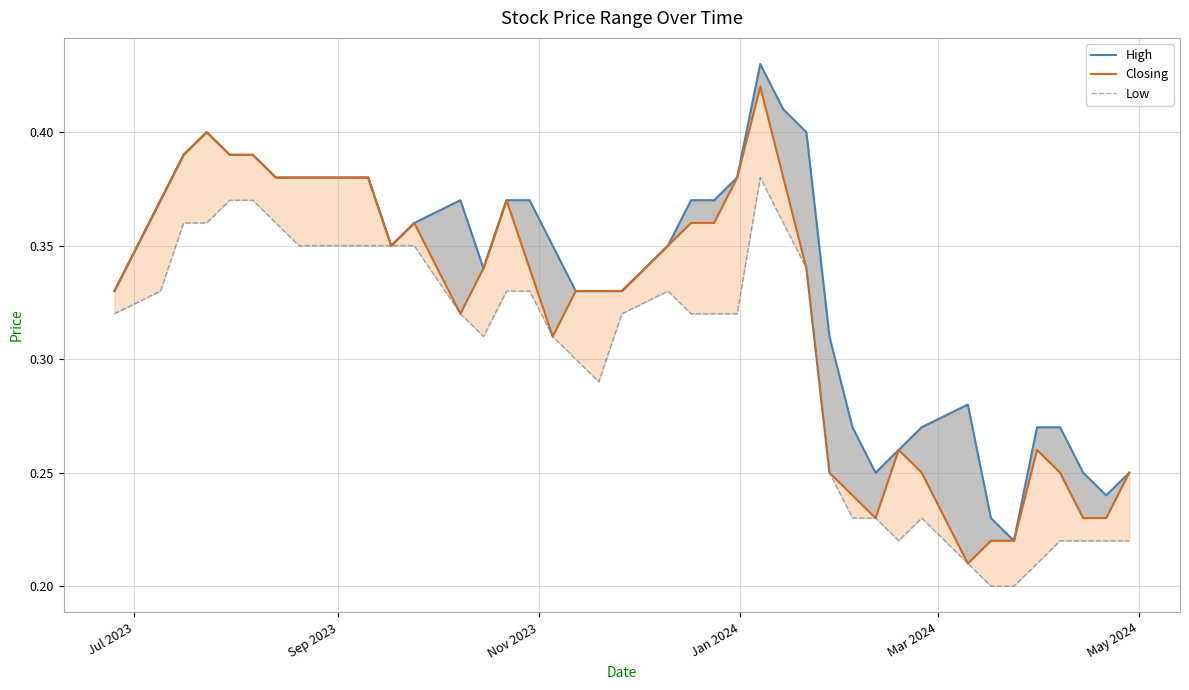

How many interior local peaks does the High series have?

4